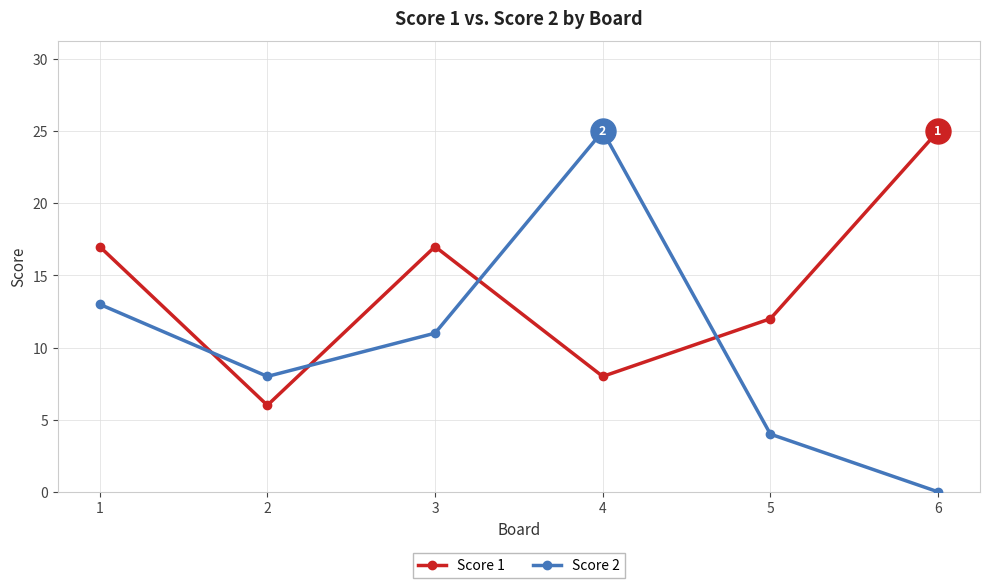

What is the maximum value for Score 2?

25